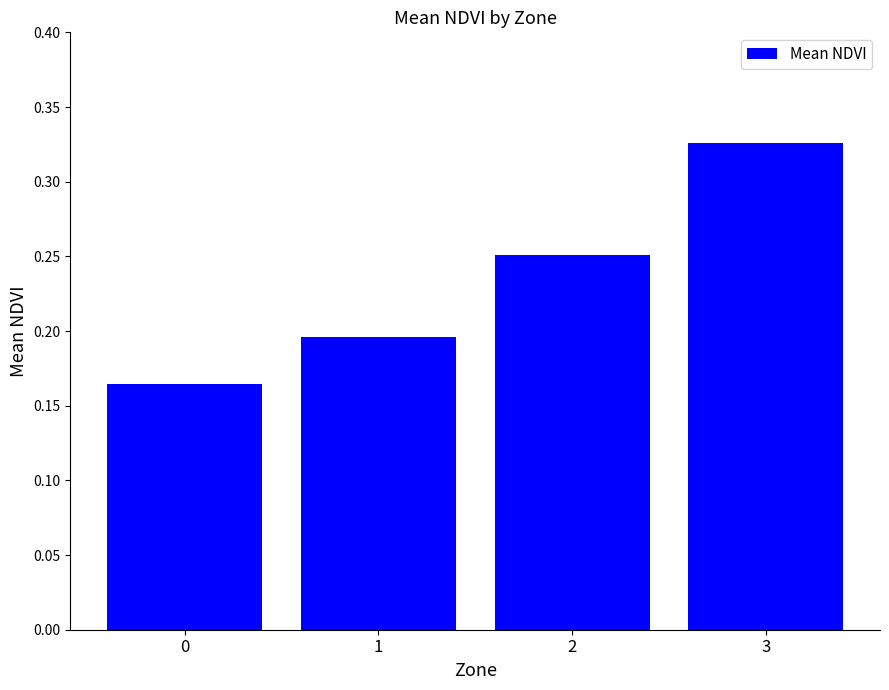

Between 3 and 0, which is larger?

3